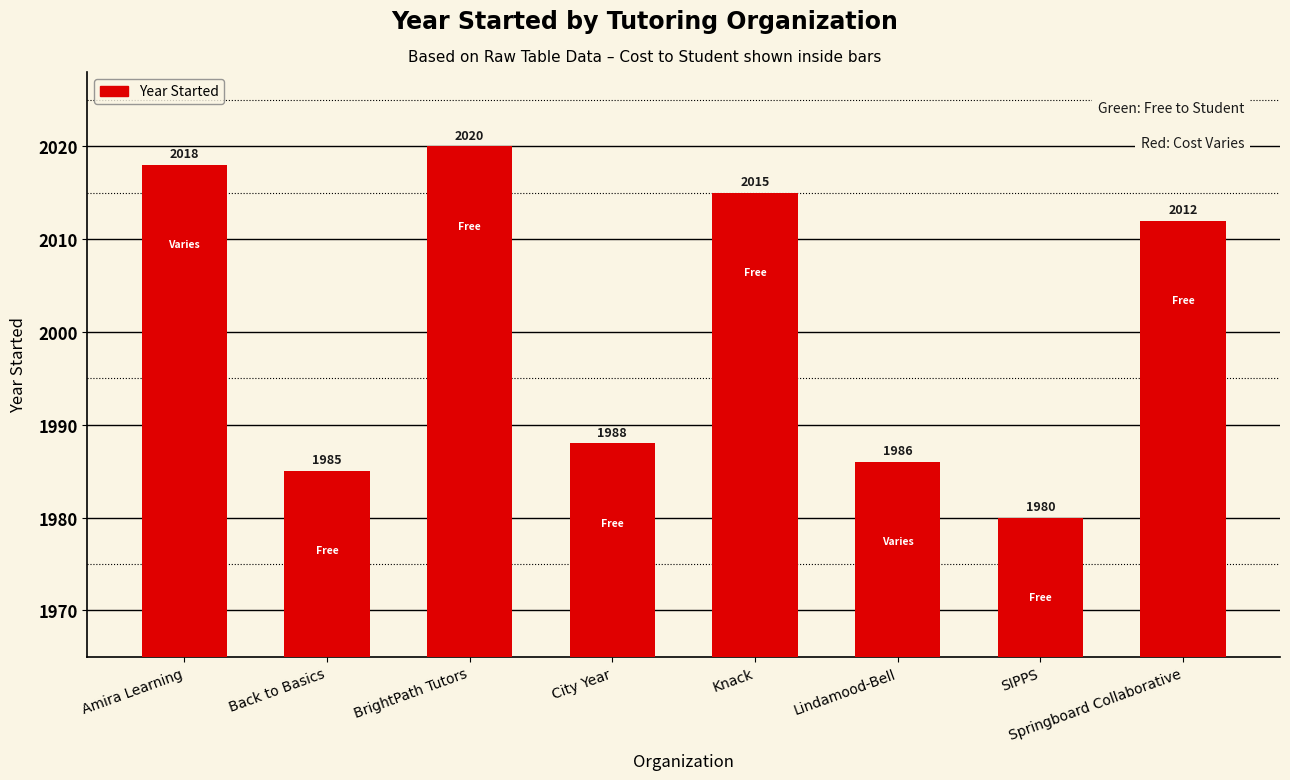

How many distinct data groups are displayed?

1